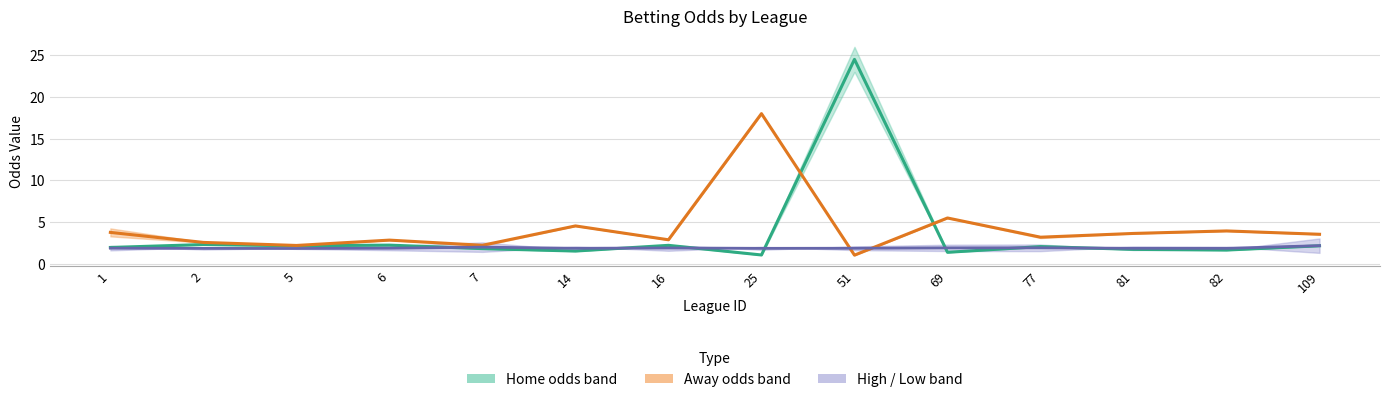

Where is the first local maximum for home_mid?

2